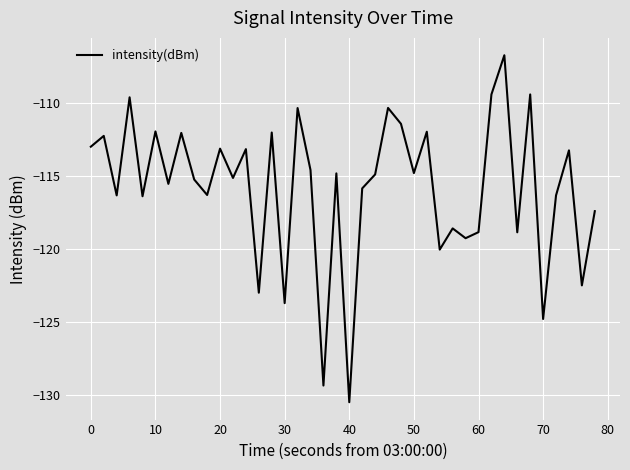

What is the minimum value shown in the chart?

-130.5